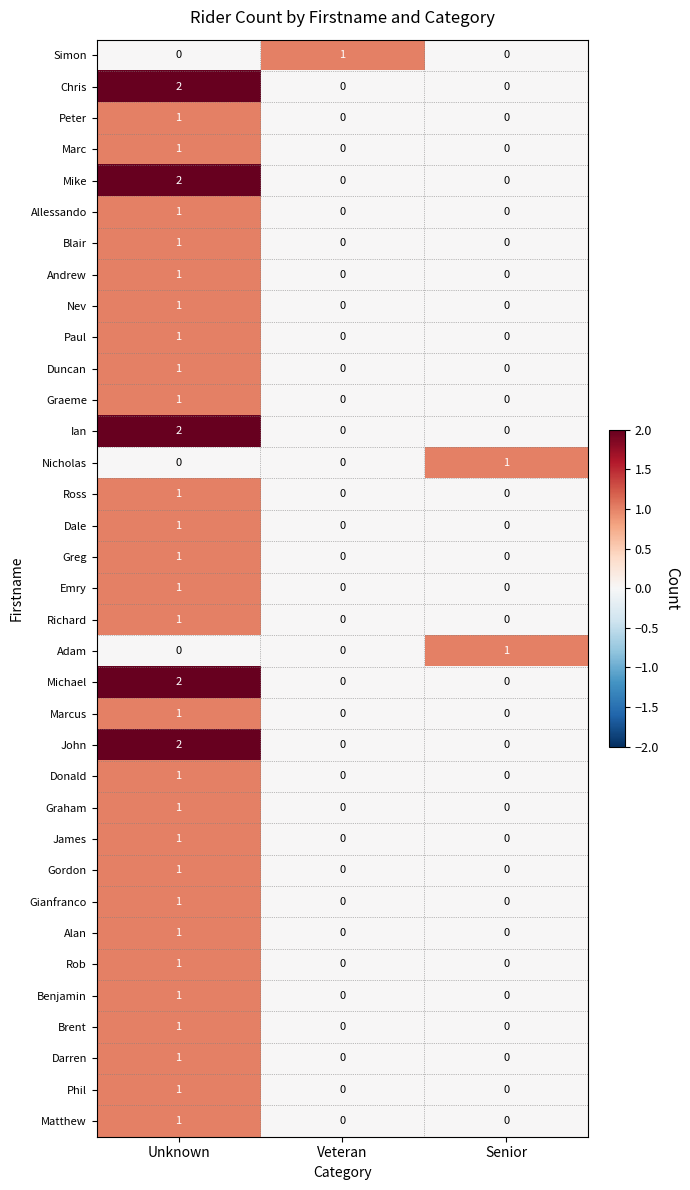

Count the Andrew values in the range 0 to 1.

3